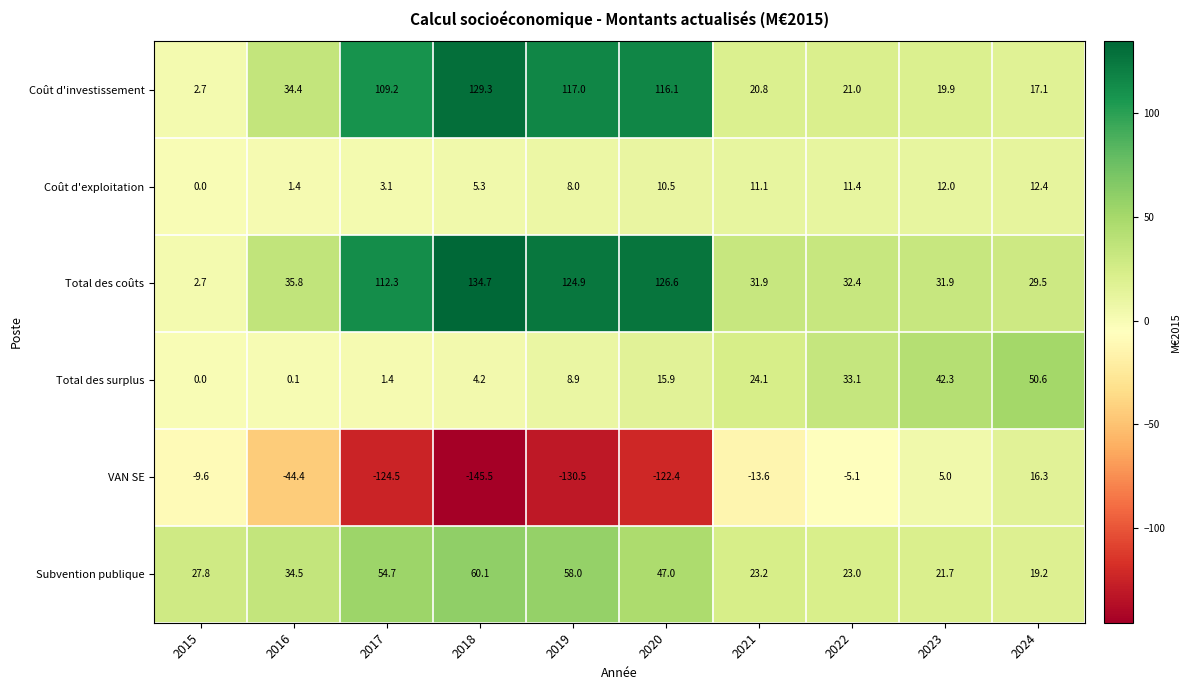

What is the maximum value for Subvention publique?

60.1